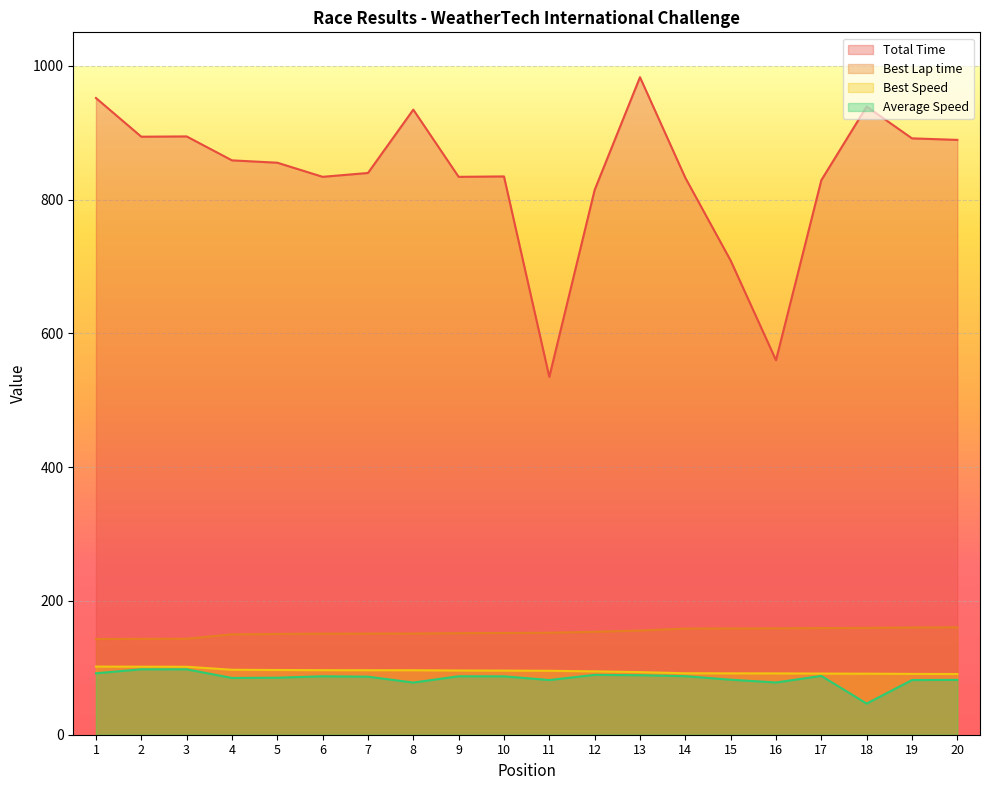

Reading left to right, transcribe all the data shown in this chart.

Total Time: 951.8	894.0	894.4	858.6	855.1	834.0	839.8	934.4	834.0	834.6	534.9	814.4	982.9	832.6	708.8	559.9	829.0	939.0	891.5	889.2
Best Lap time: 143.1	143.3	143.4	150.0	150.6	151.0	151.1	151.2	151.8	152.1	152.5	153.9	155.7	158.7	158.8	159.0	159.4	159.7	160.3	160.6
Best Speed: 101.9	101.7	101.6	97.1	96.8	96.5	96.4	96.4	96.0	95.8	95.6	94.7	93.6	91.9	91.7	91.7	91.4	91.2	90.9	90.8
Average Speed: 91.9	97.8	97.8	84.9	85.2	87.4	86.8	78.0	87.4	87.3	81.7	89.5	89.0	87.5	82.2	78.1	87.9	46.6	81.7	81.9